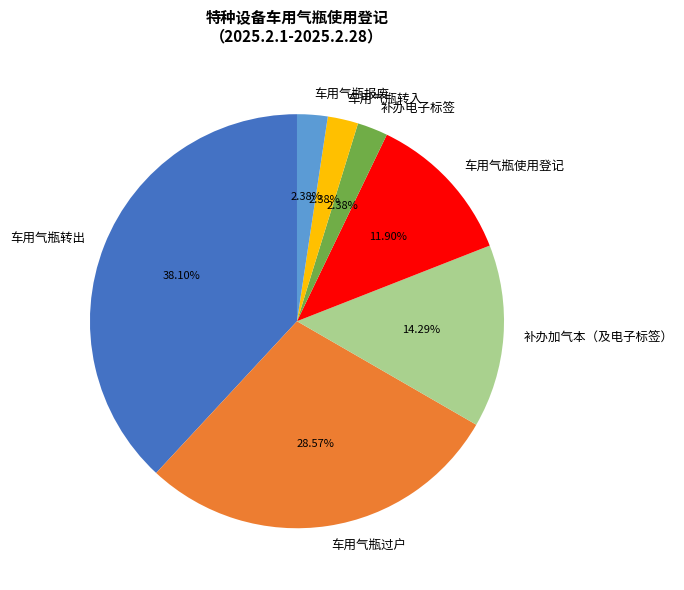

To the nearest percent, what is the difference between the largest and smallest slice percentages?

36%